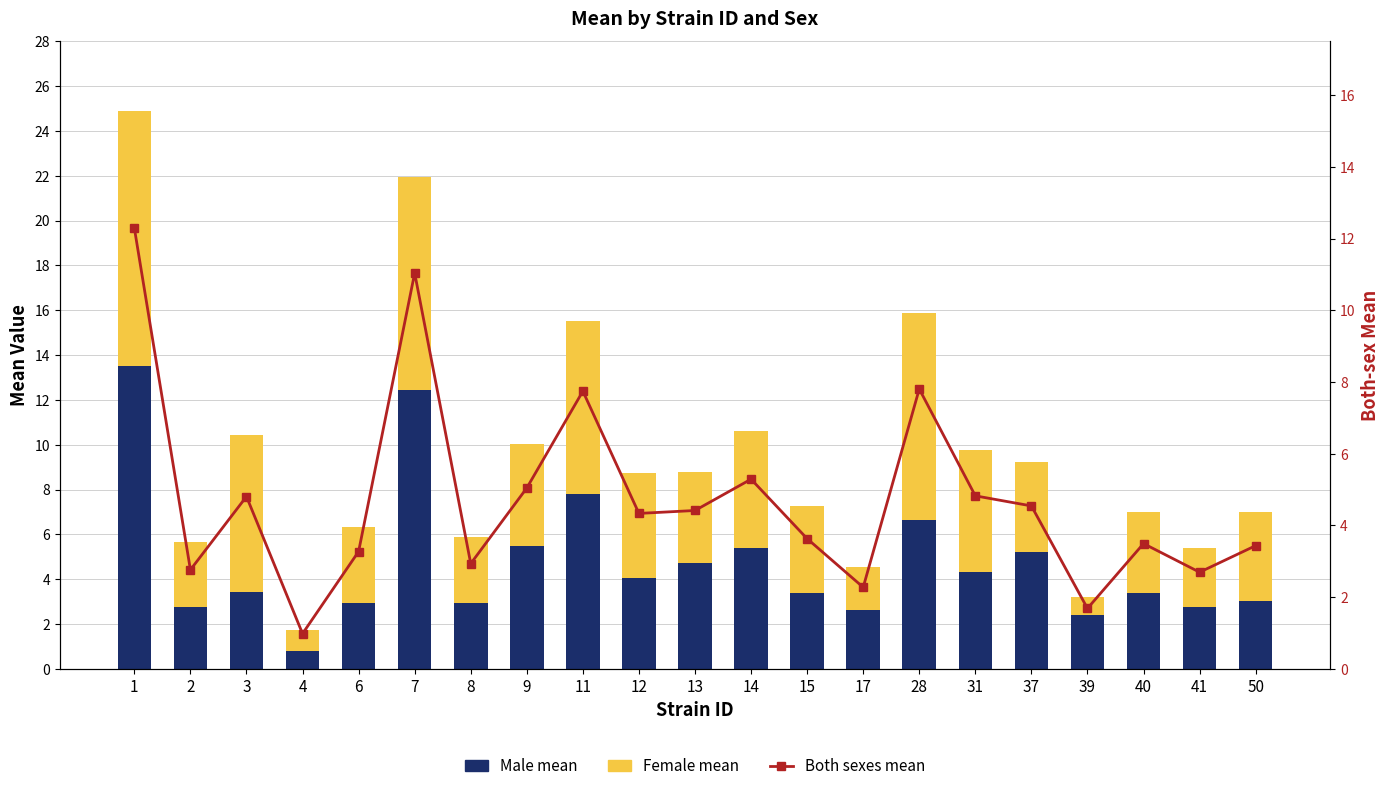

What is the lowest value of the Male mean series?

0.8